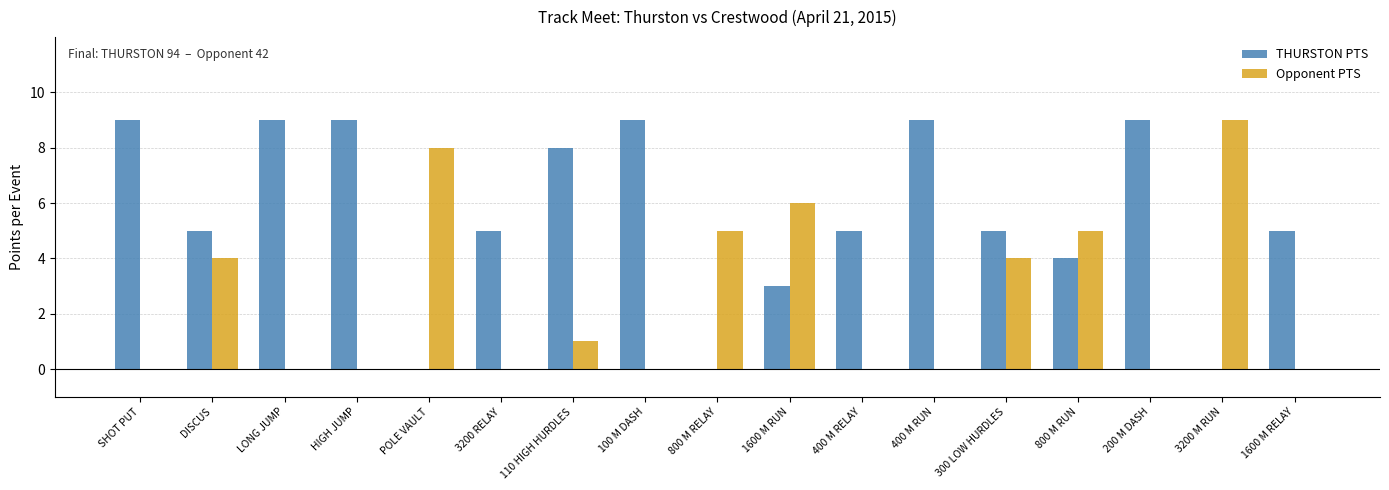

Where is THURSTON PTS nearest to the value 4?

800 M RUN